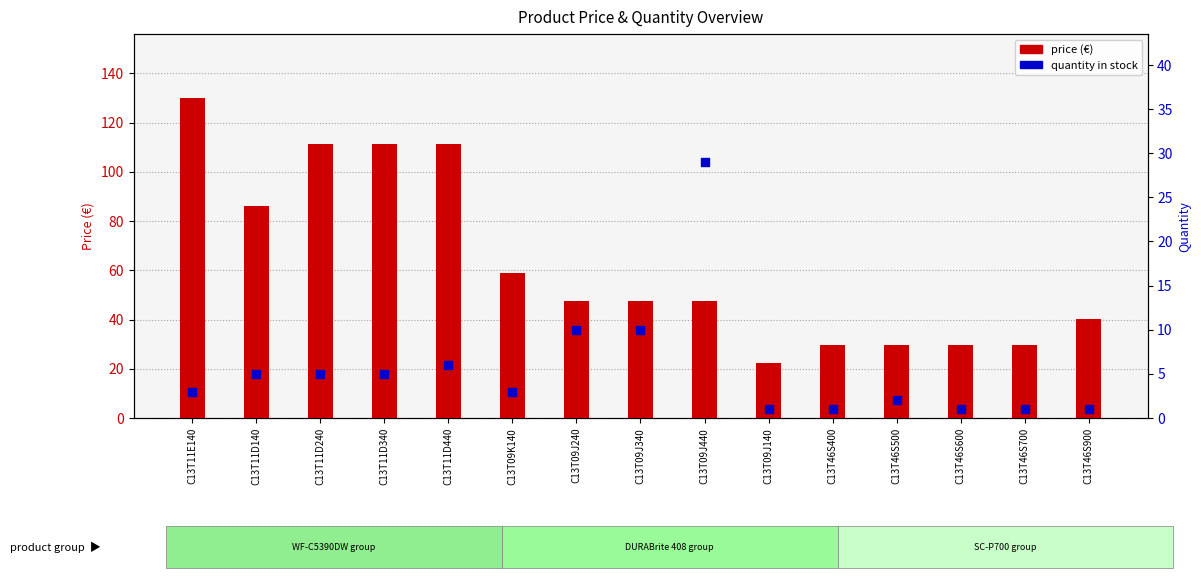

Which series has the largest total across all categories?

price